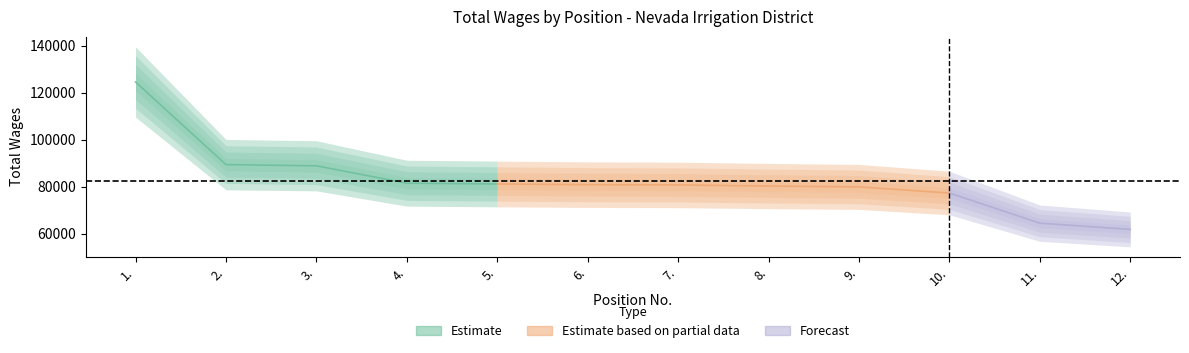

At which label does the data first exceed 80840?

1.